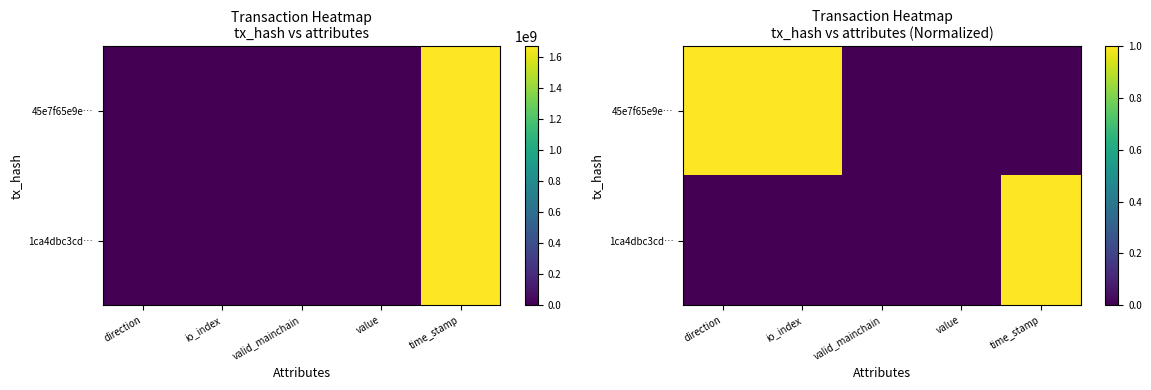

At how many categories does at least one series exceed 0?

3